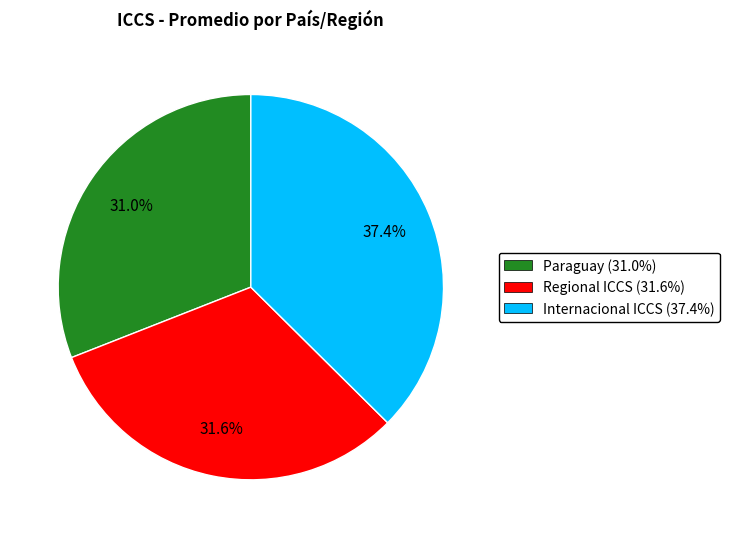

To the nearest percent, what is the difference between the largest and smallest slice percentages?

6%